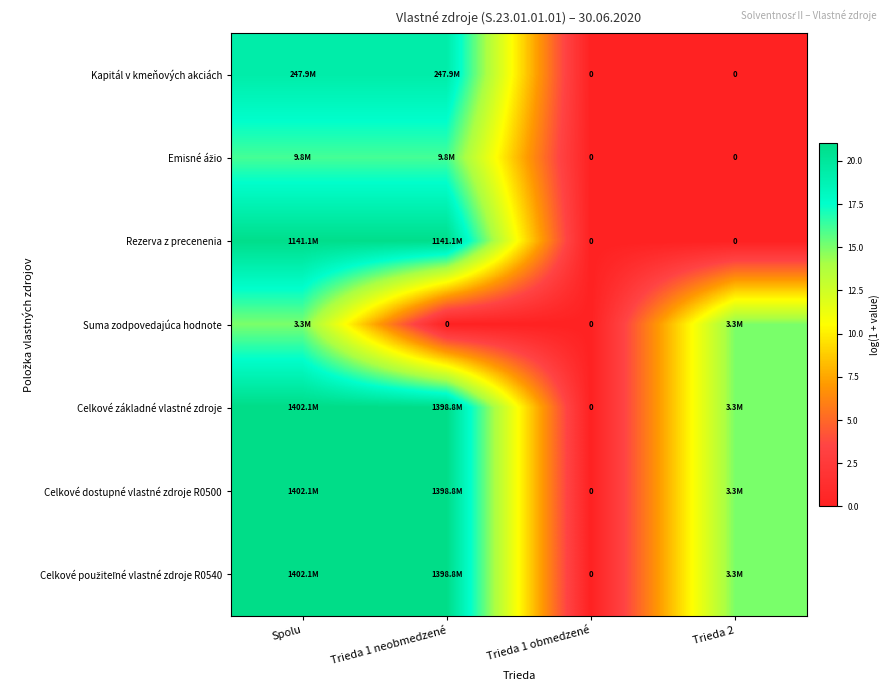

Is the value of Celkové základné vlastné zdroje at Trieda 2 greater than the value of Rezerva z precenenia at Spolu?

No